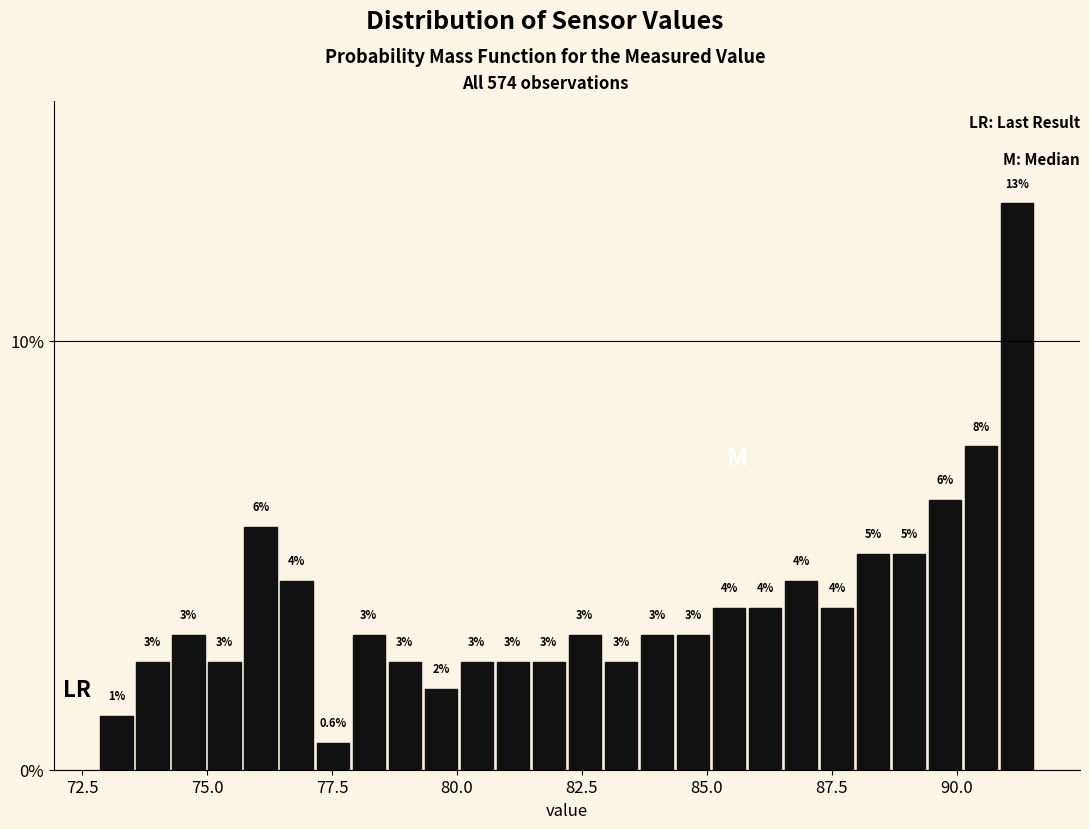

Around what value on the x-axis is the tallest bar? Give the approximate position of its centre, as read against the axis.

91.0